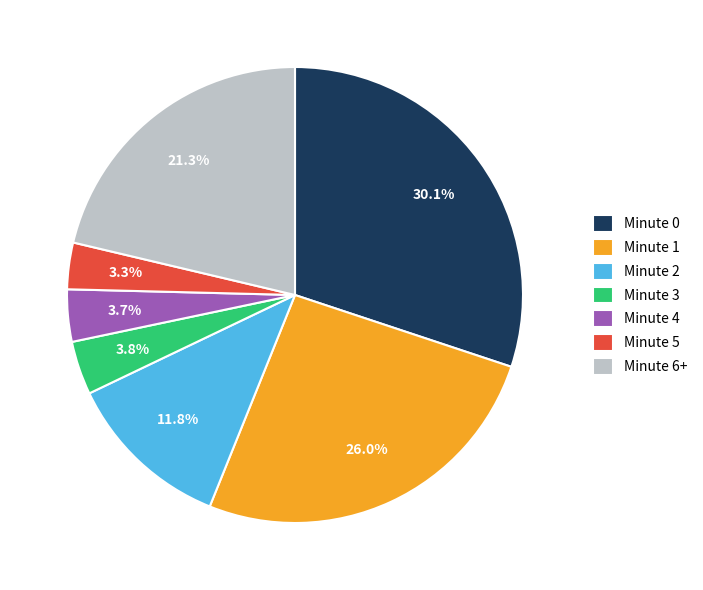

Which slice is the largest?

Minute 0